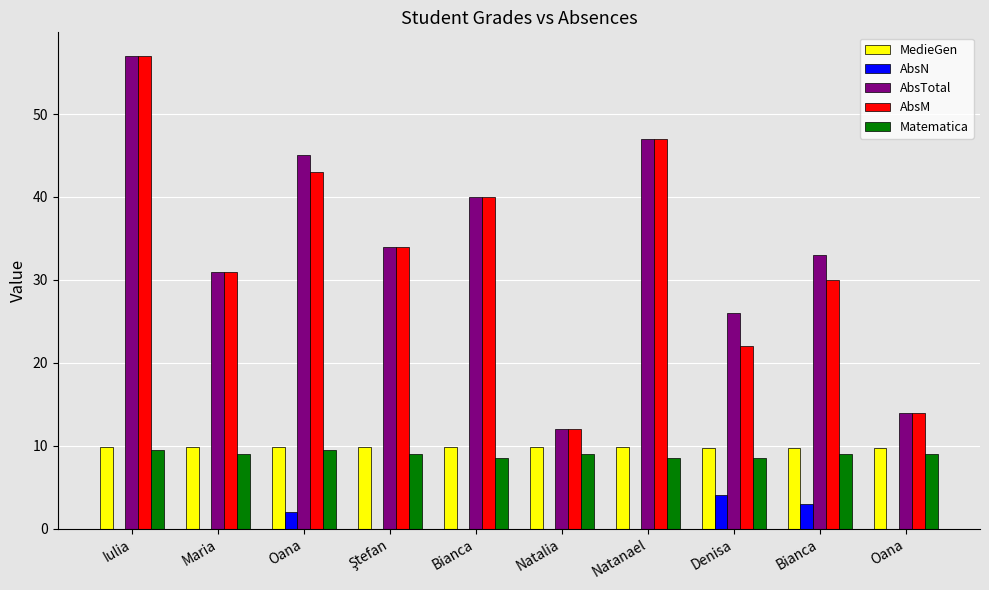

At Ştefan, list the series in order from largest to smallest.

AbsTotal, AbsM, MedieGen, Matematica, AbsN